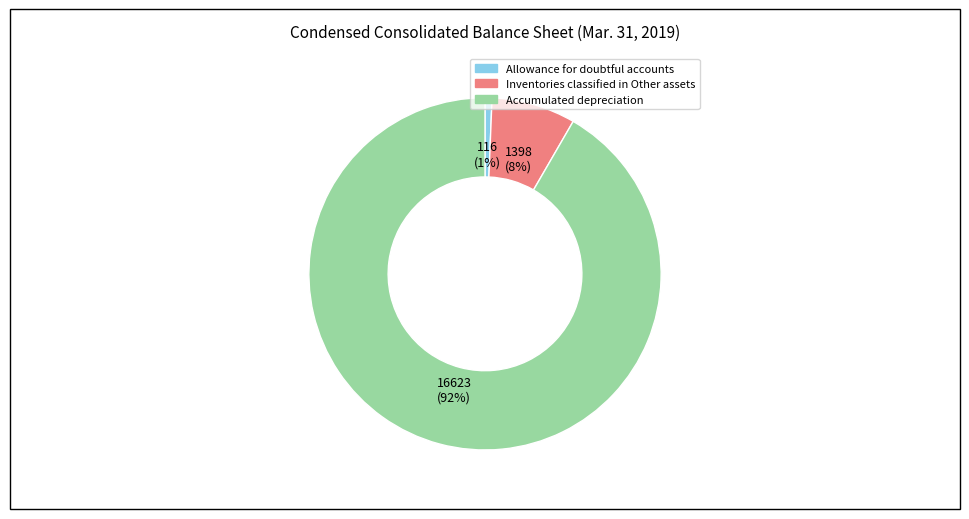

Is the sum of Inventories classified in Other assets and Accumulated depreciation greater than half?

Yes